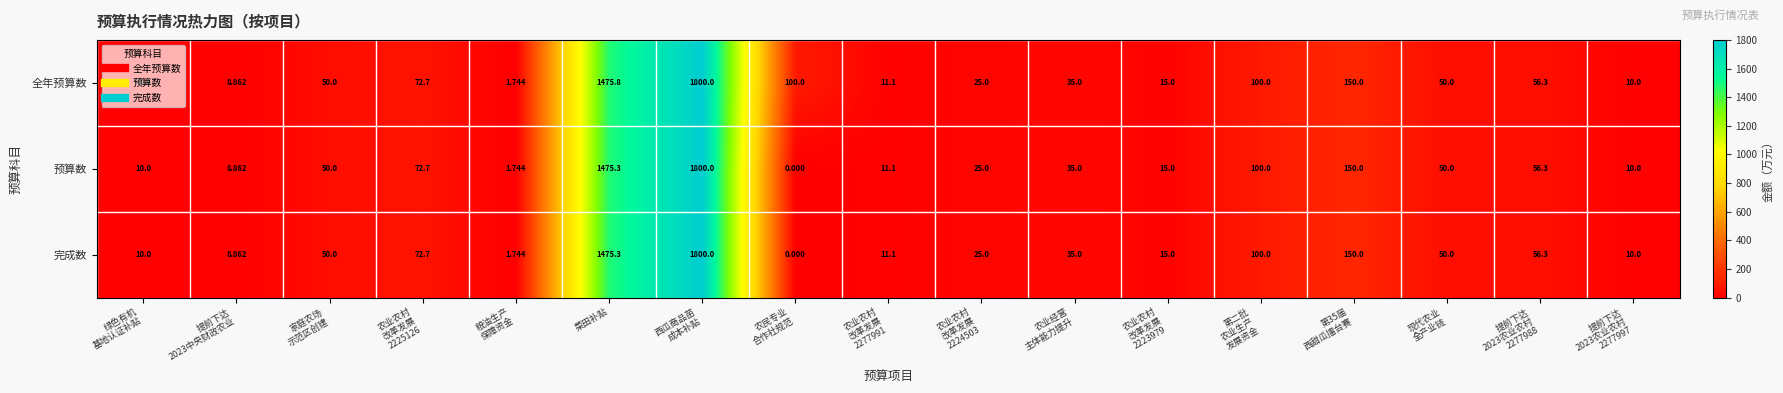

At which label is 预算数 closest to 900?

菜田补贴